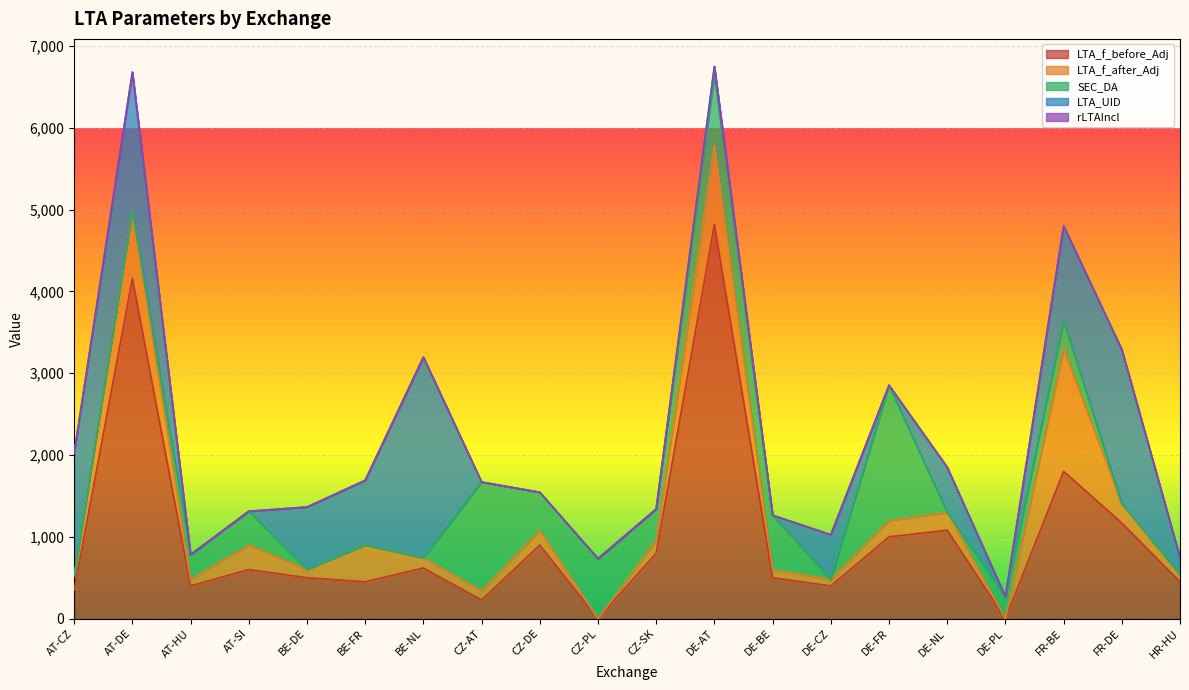

What is the value of the LTA_f_before_Adj point at the 12th from the left?

4820.0